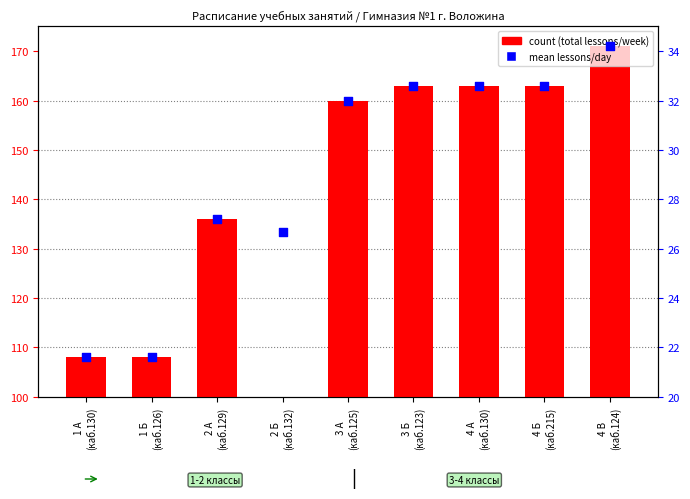

Which series has the largest total across all categories?

count